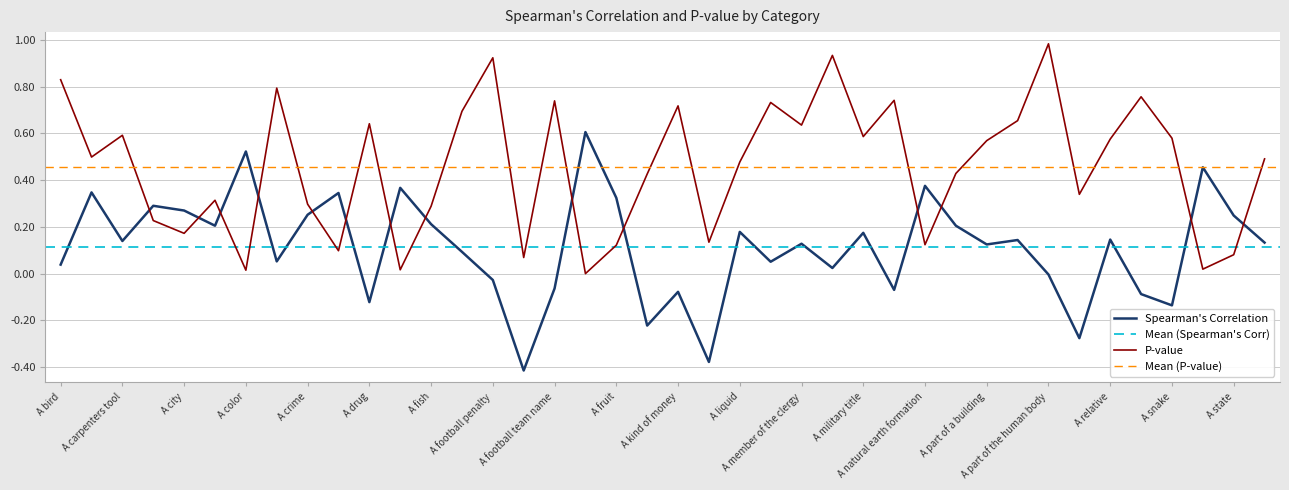

How many data points in Spearman's Correlation are above 0?

28